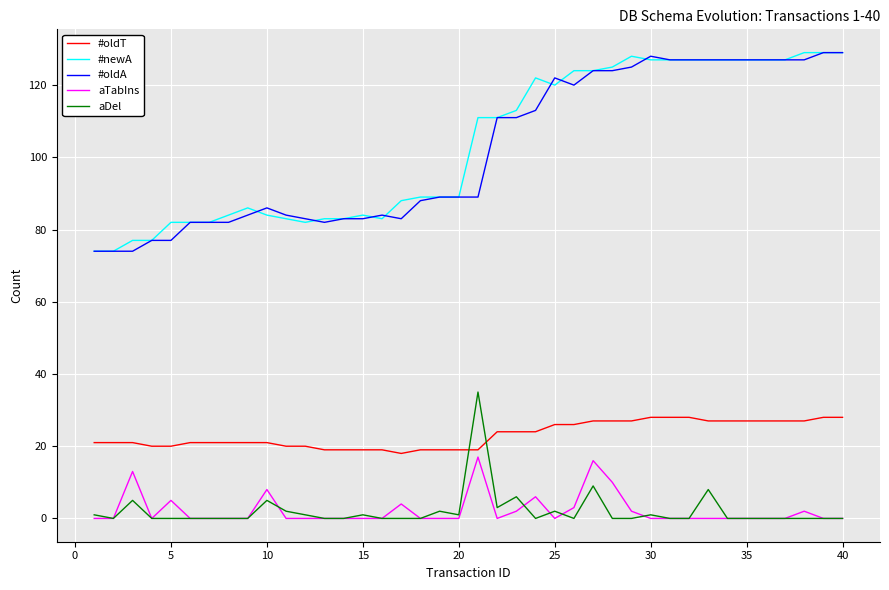

True or false: #oldA and aTabIns intersect in this chart.

False